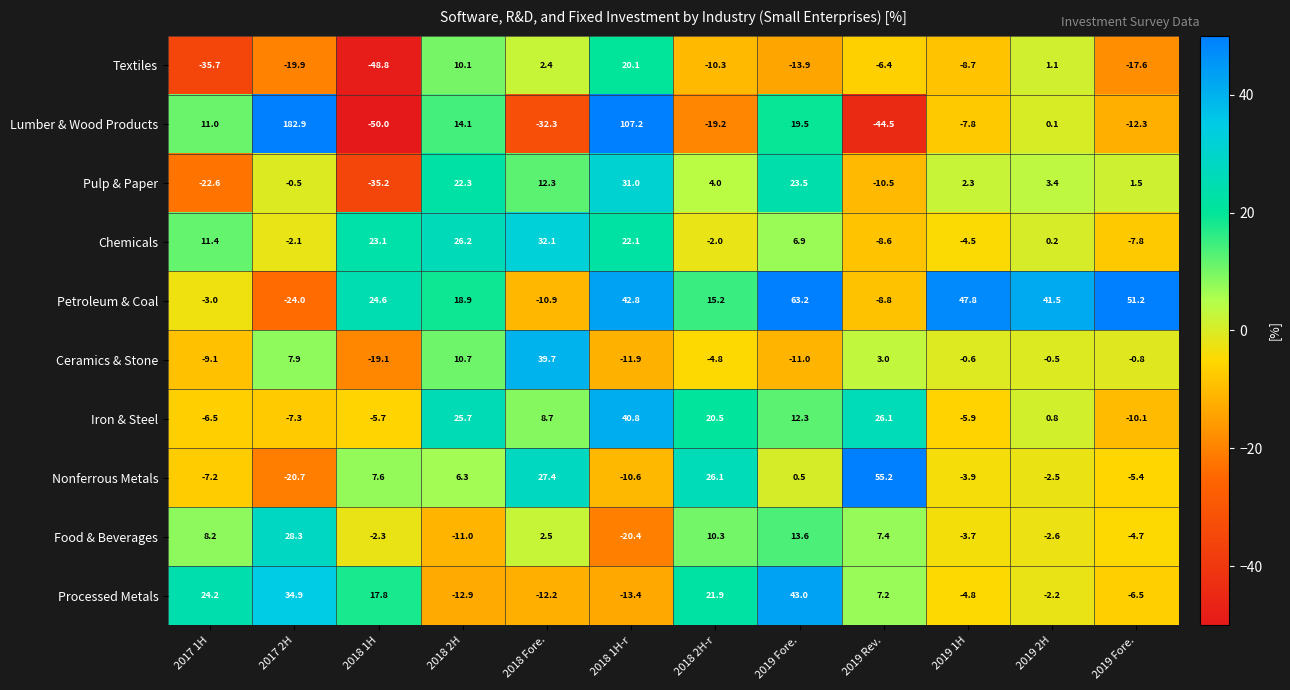

How many values in the Textiles series are below -8?

7